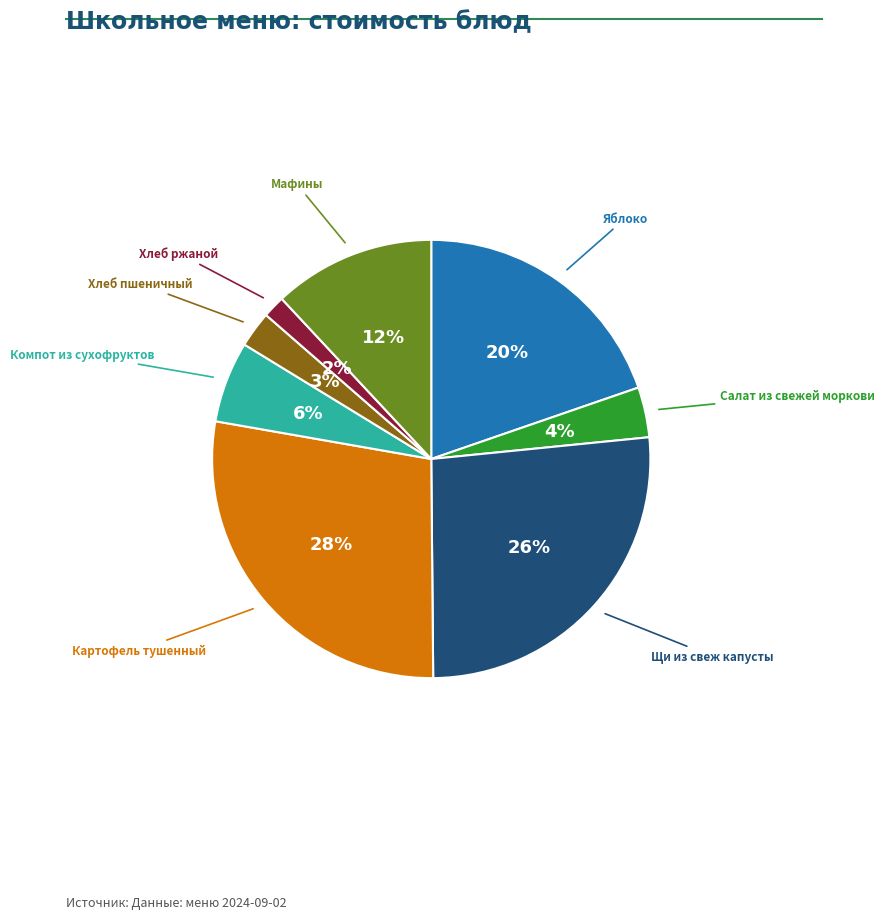

To the nearest percent, what is the average slice percentage?

12%